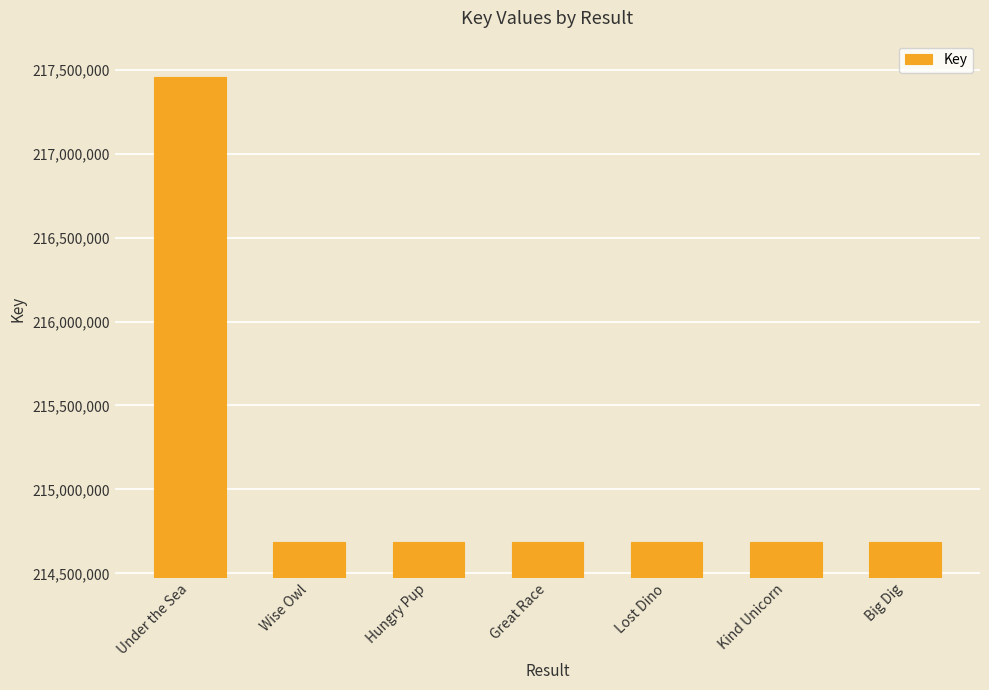

Approximately how many times larger is the value at Under the Sea compared to Great Race?

1.0